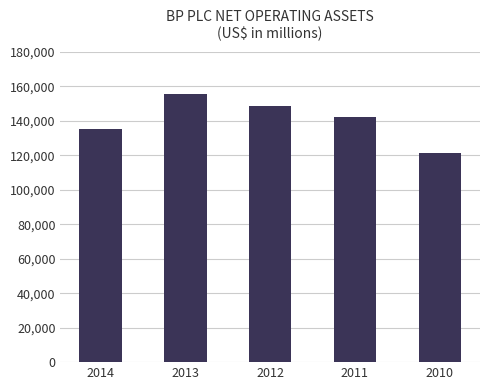

What is the difference between the values at 2010 and 2011?

21201